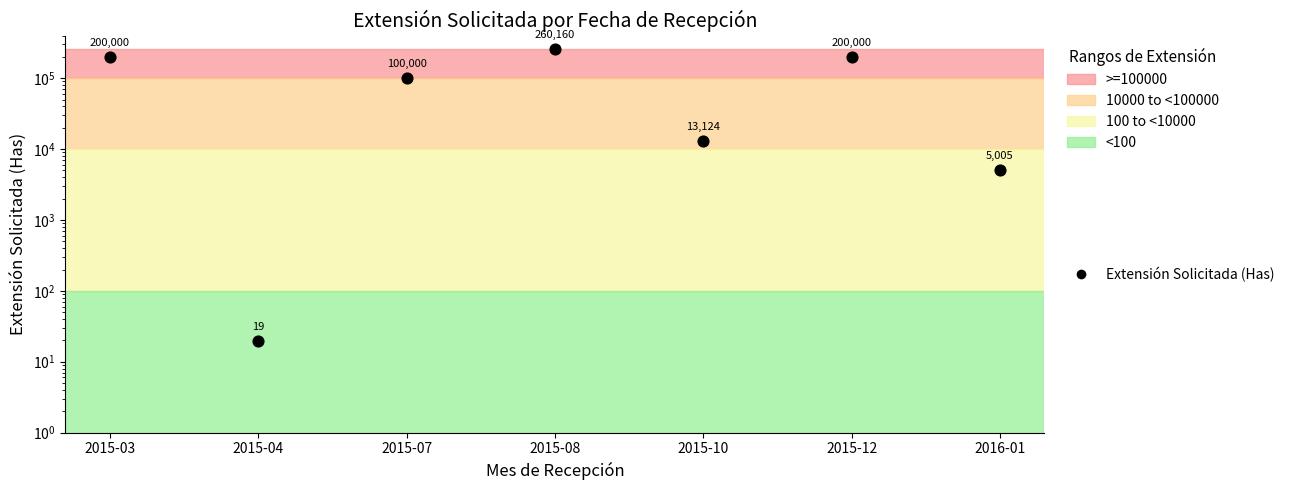

Which has a higher value, 2015-04 or 2015-10?

2015-10